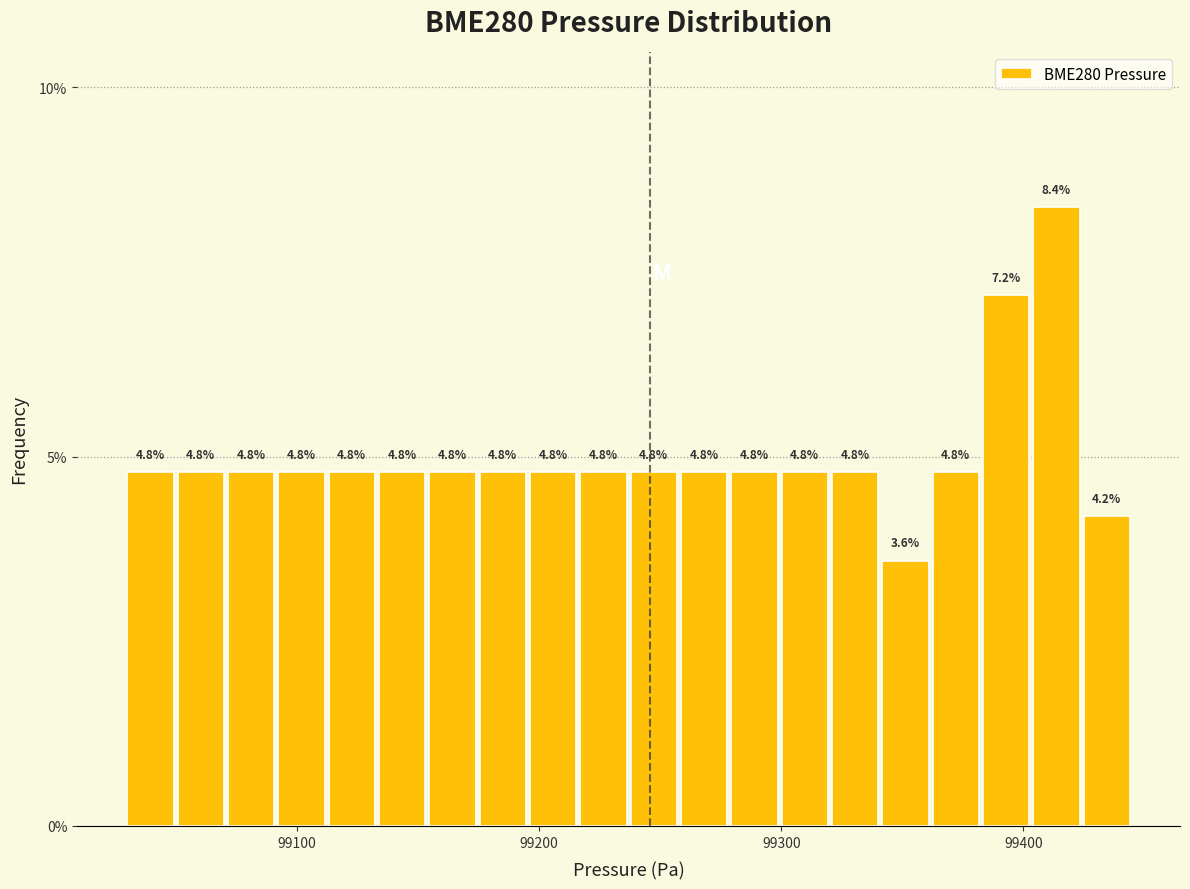

Read against the x-axis, roughly where is the centre of the tallest bar?

99410